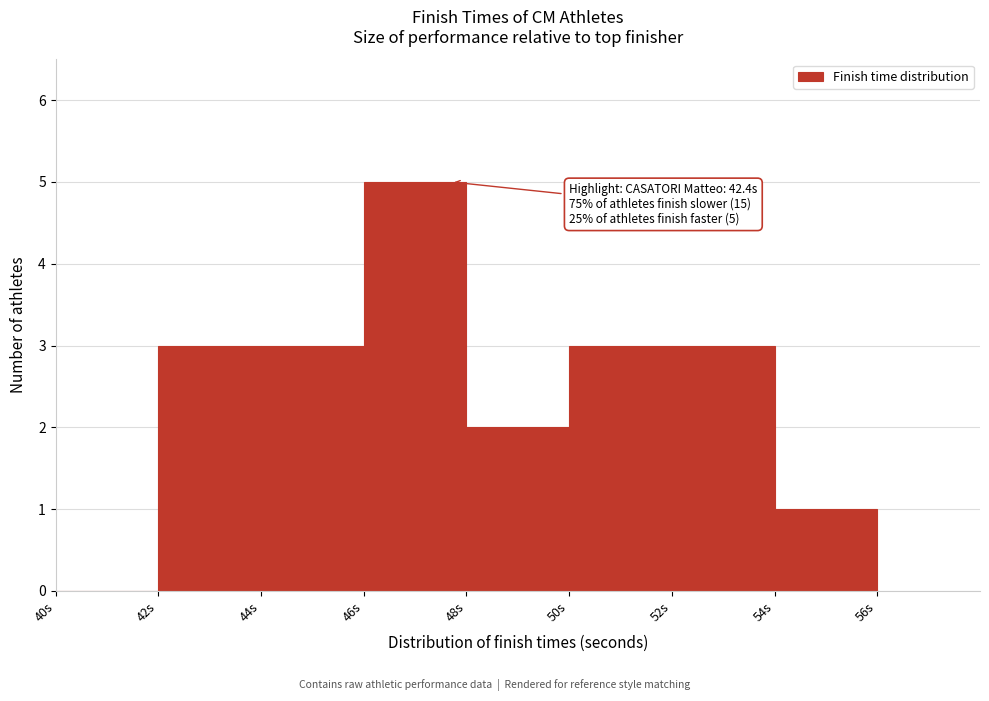

Over which range of the x-axis is the bar tallest?

46 to 48